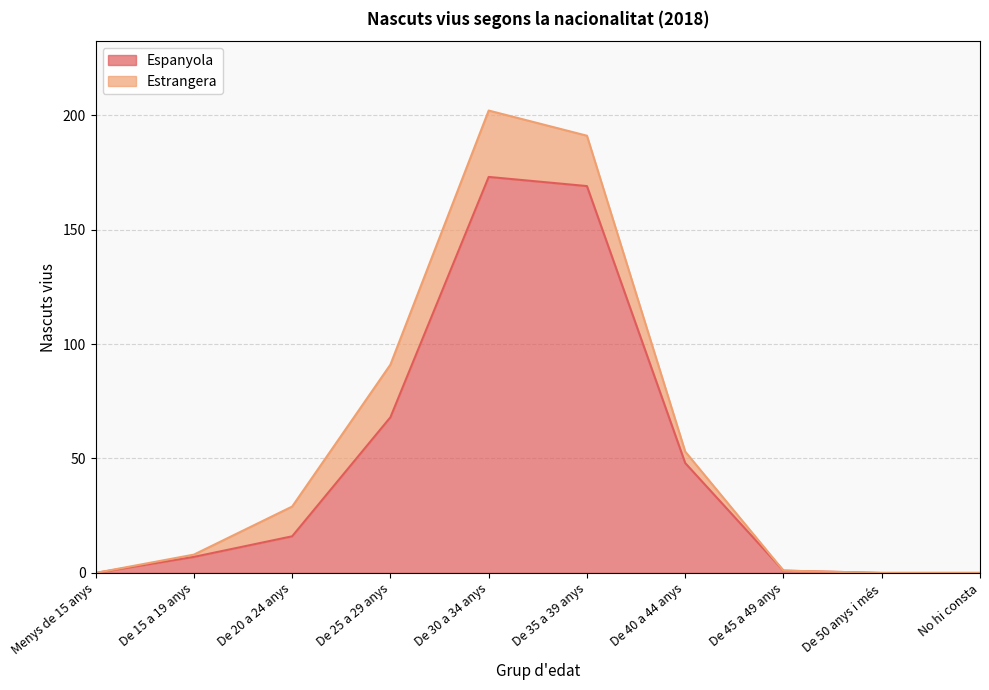

List the labels in order of value, smallest first.

Menys de 15 anys, De 50 anys i més, No hi consta, De 45 a 49 anys, De 15 a 19 anys, De 20 a 24 anys, De 40 a 44 anys, De 25 a 29 anys, De 35 a 39 anys, De 30 a 34 anys